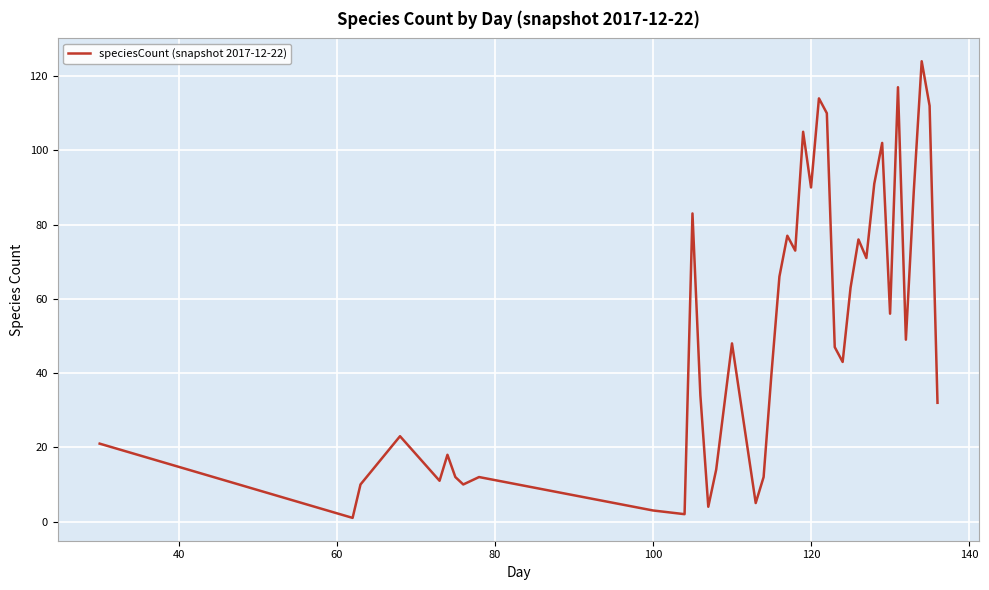

What is the difference between the maximum and minimum values?

123